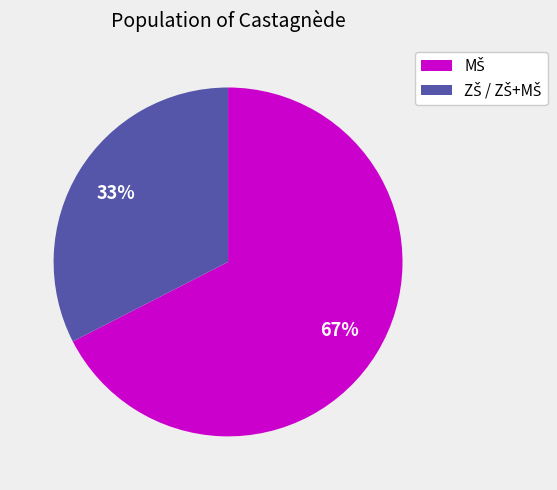

How many segments does this pie chart have?

2